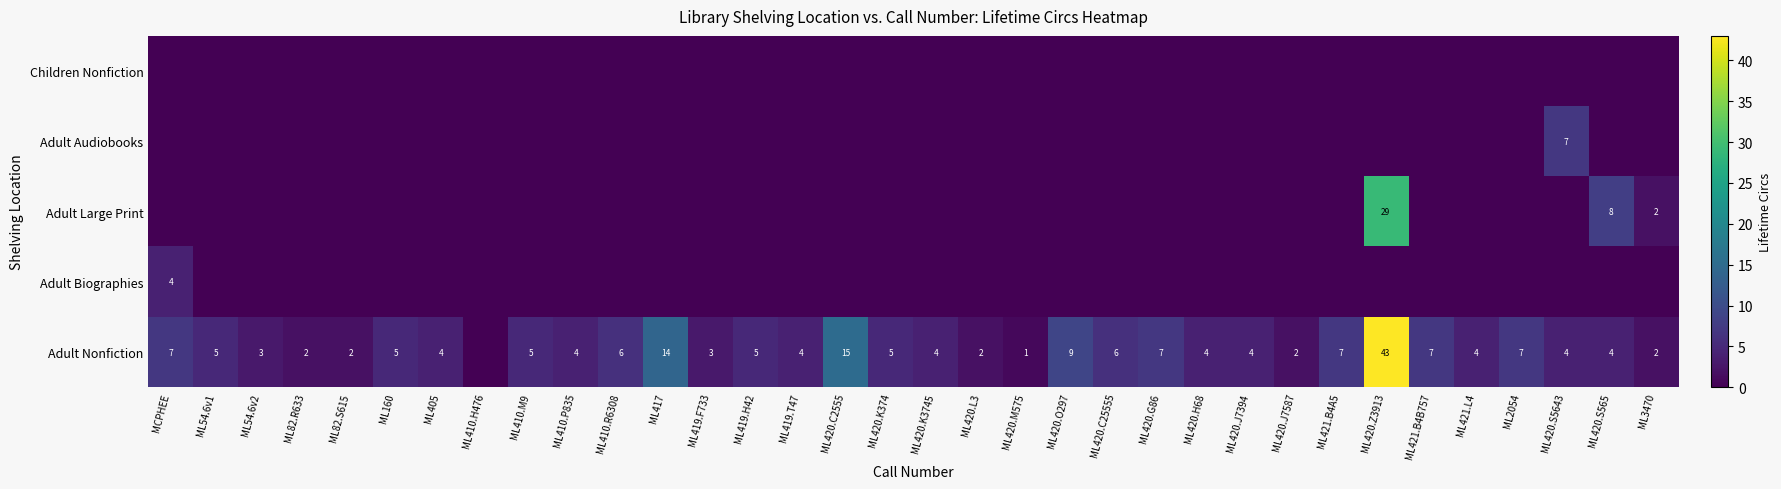

What is the difference between the Adult Nonfiction values at ML420.Z3913 and ML420.S565?

39